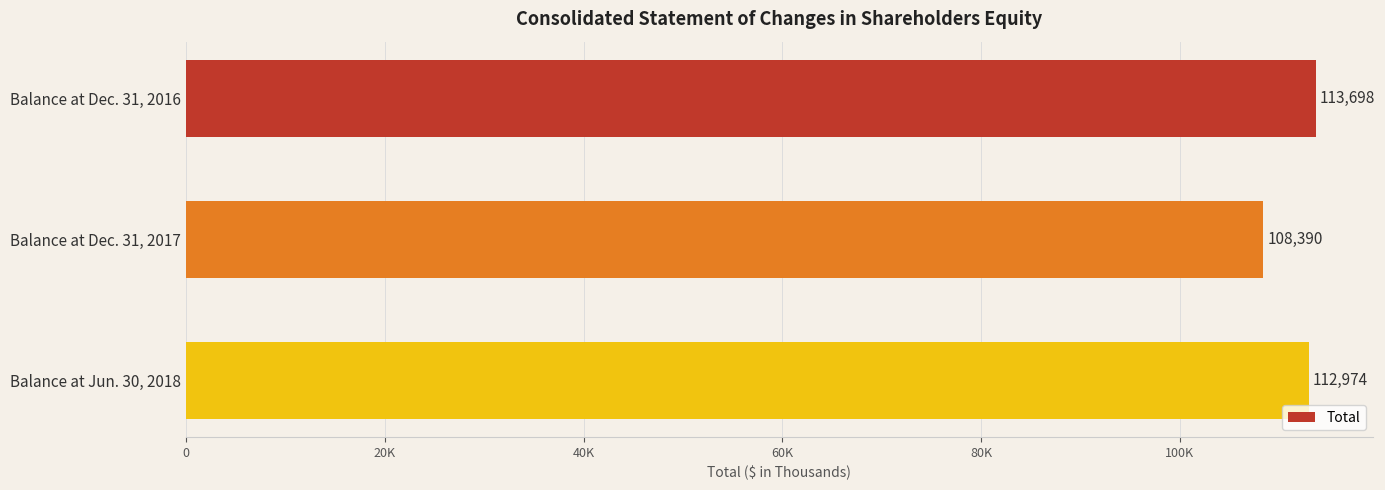

Does the chart contain any negative values?

No